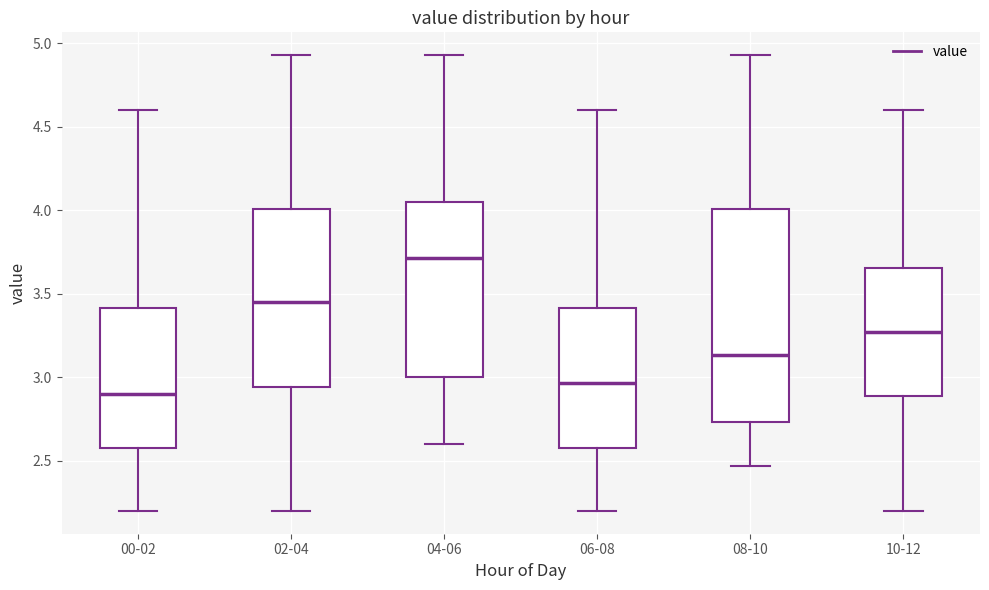

Which box has the lowest median line?

00-02